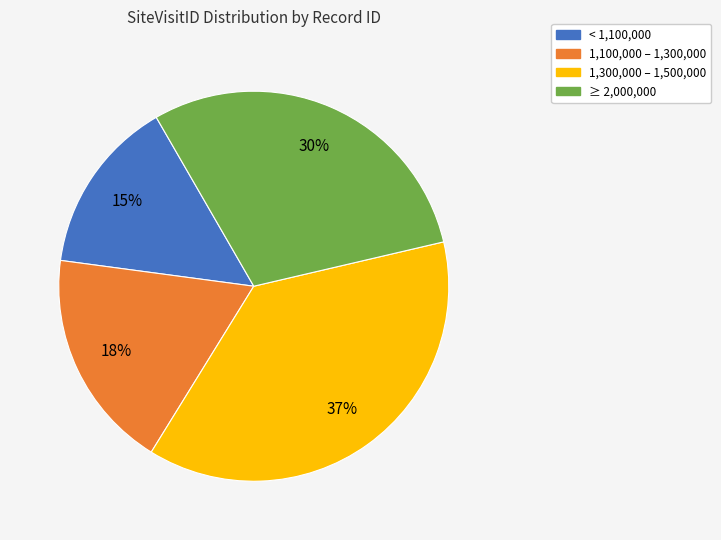

To the nearest percent, what is the average slice percentage?

25%